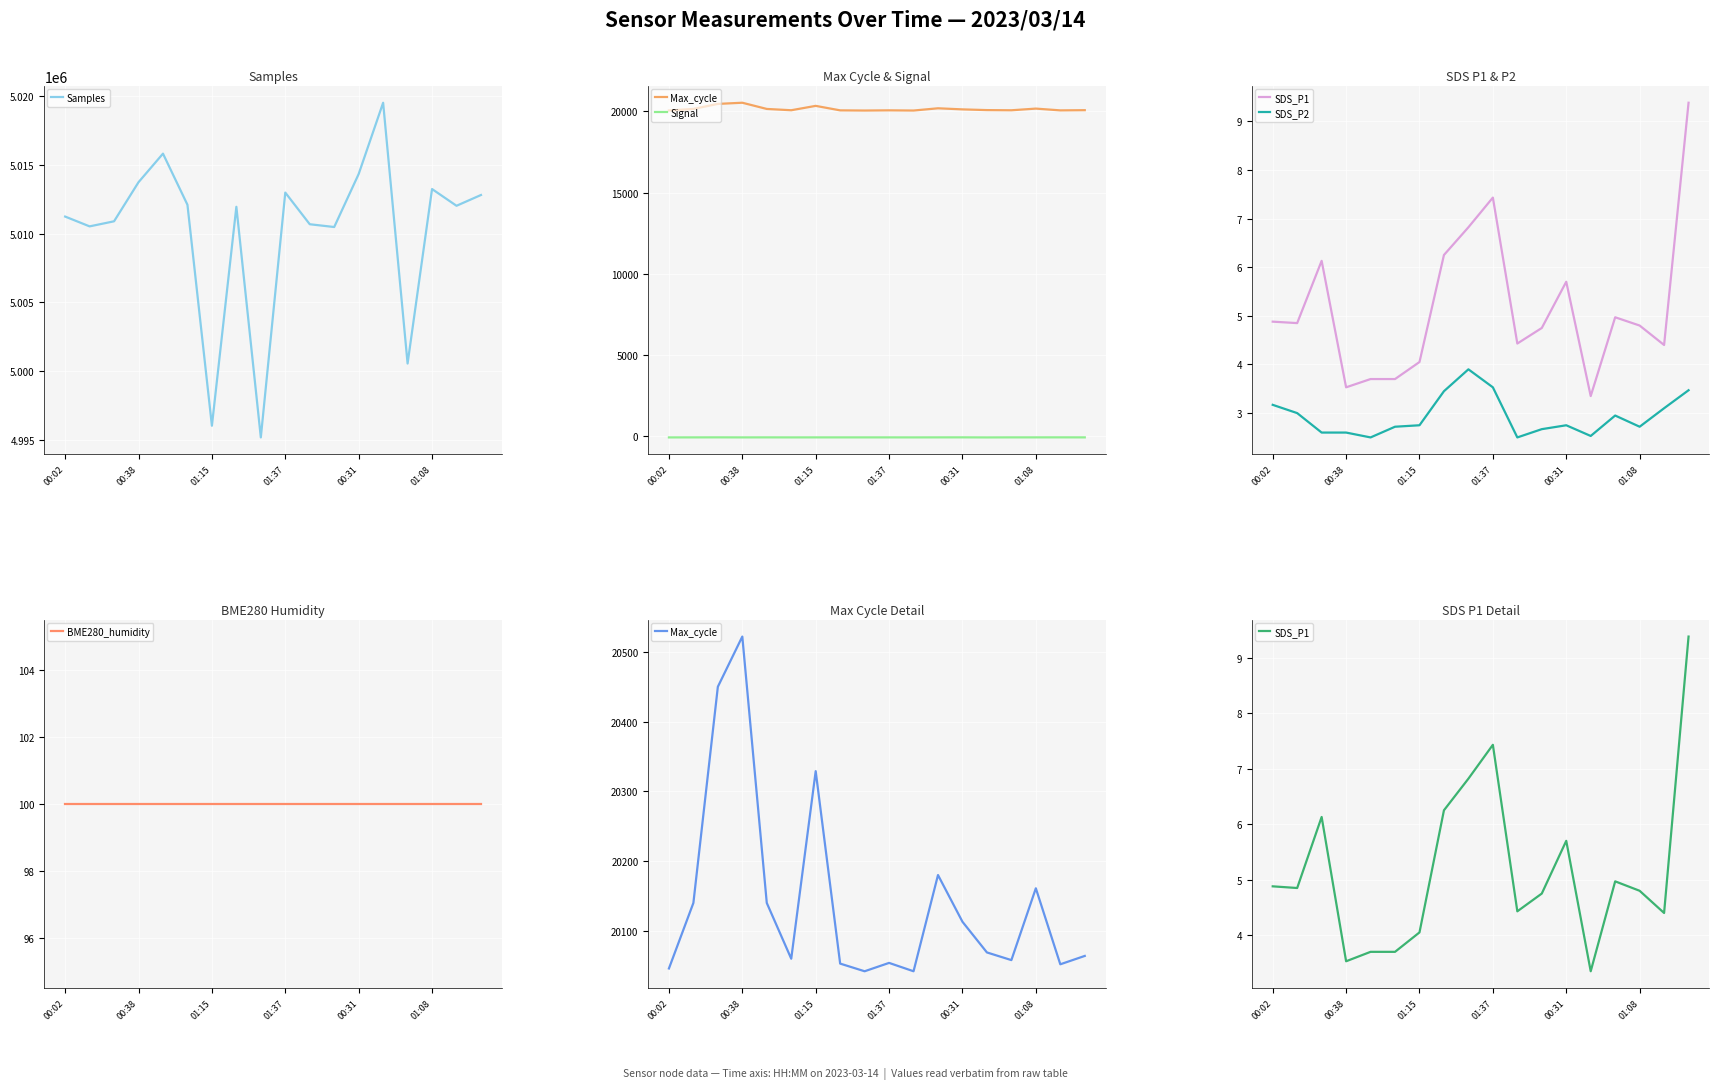

True or false: SDS_P1 and BME280_humidity cross at least once.

False